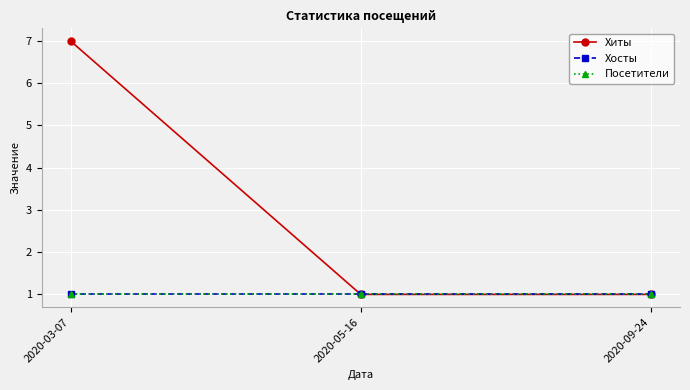

What is the maximum value for Посетители?

1